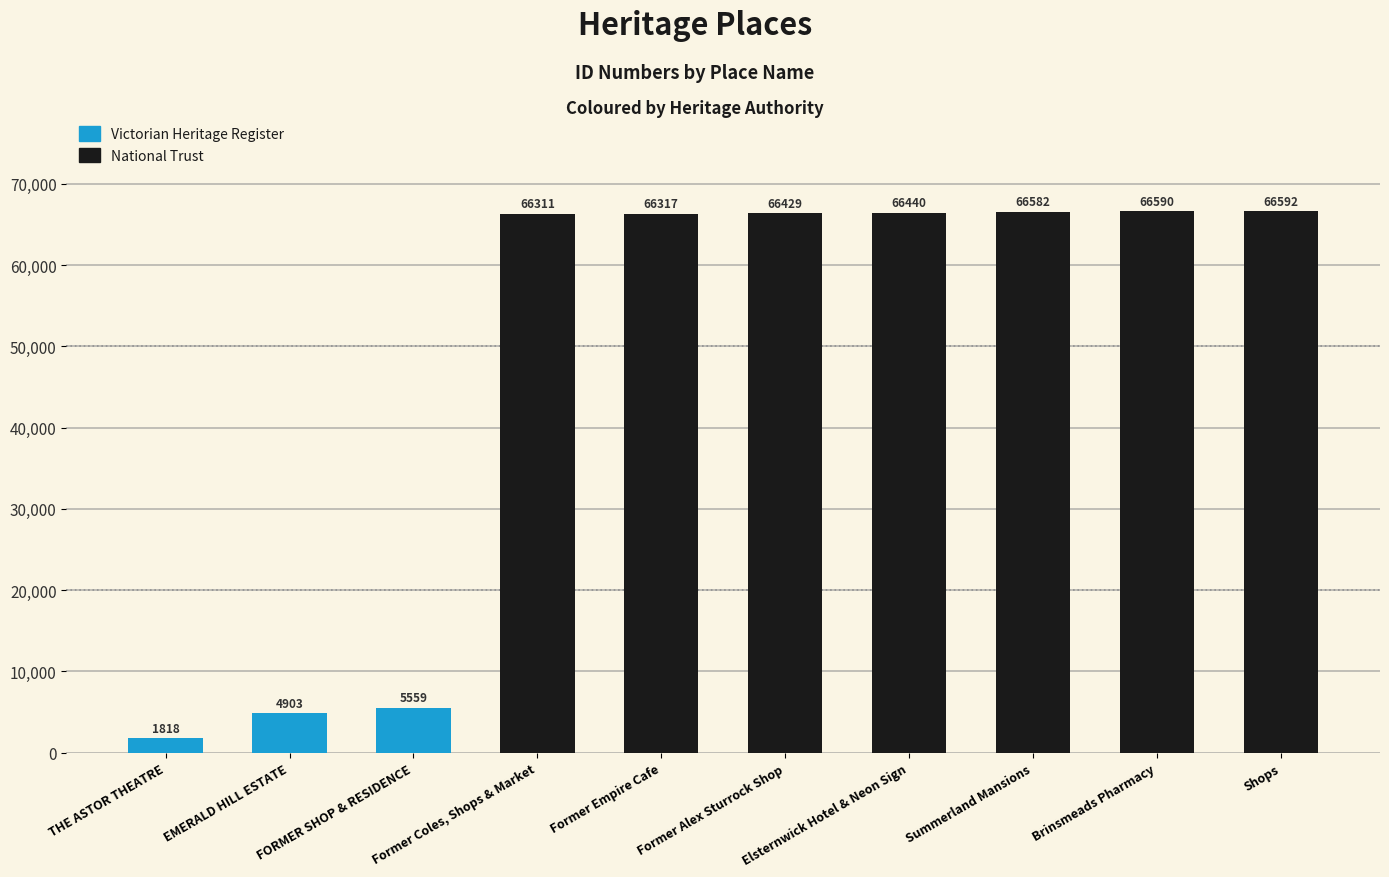

What is the label of the 3rd bar from the right?

Summerland Mansions